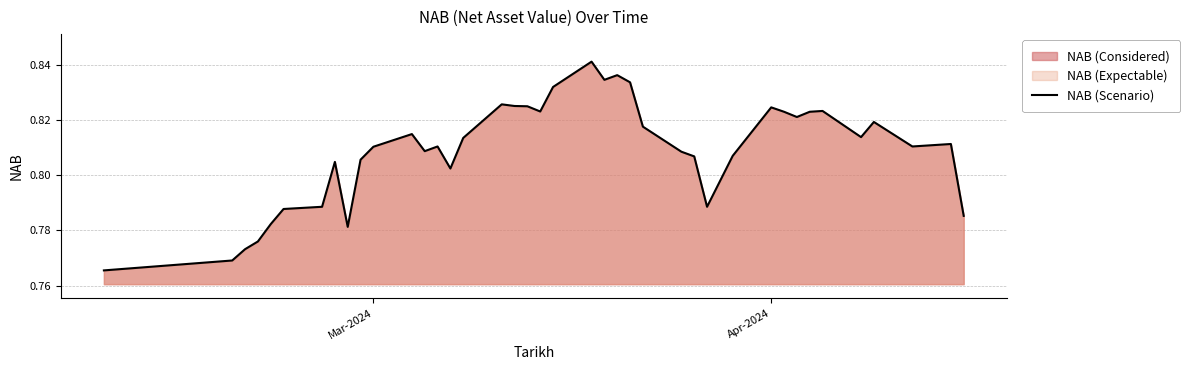

Does the chart display data point markers on the line(s)?

No